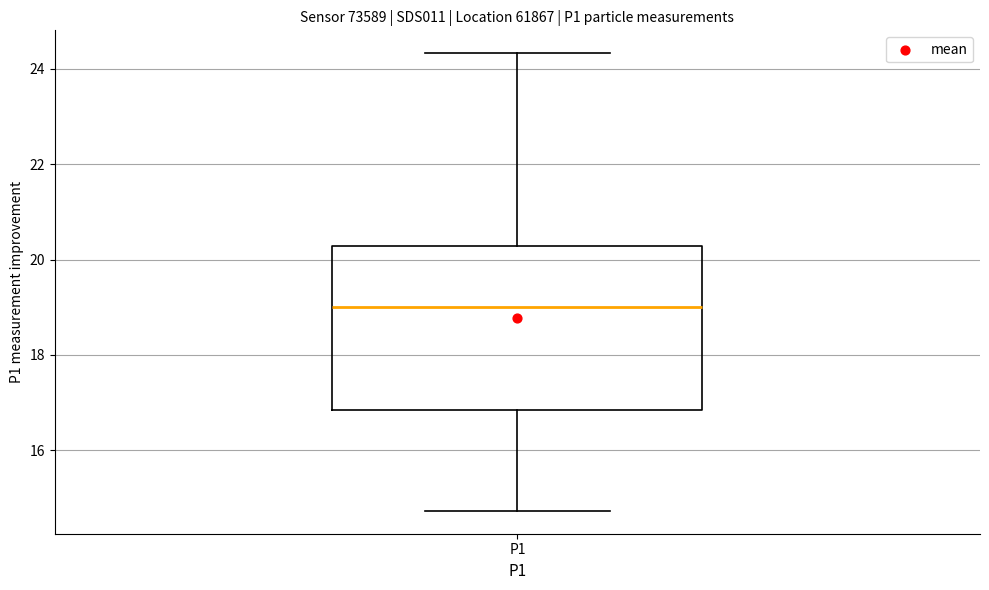

Transcribe this box plot: give where the median line is, the range the box spans, and where the two whiskers end, as read against the y-axis. The values are not printed on the chart, so give them approximately, as read against the axis.

median 19.0, box 16.8 to 20.2, whiskers 14.8 to 24.4